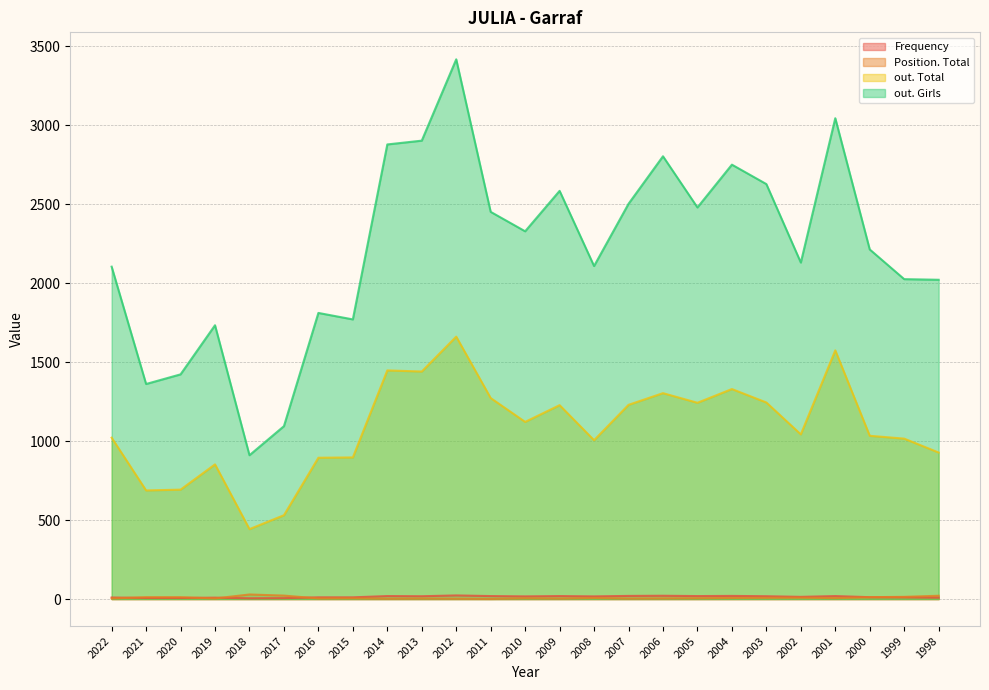

What is the difference between the second highest and second lowest values in the Frequency series?

15